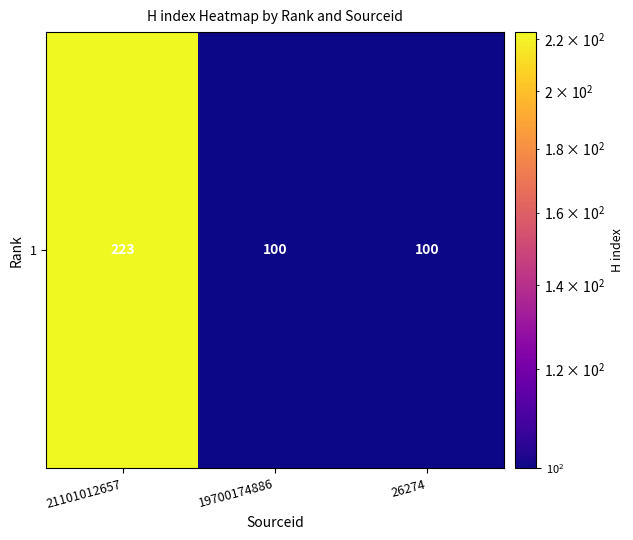

What is the sum of the values at 21101012657 and 26274?

323